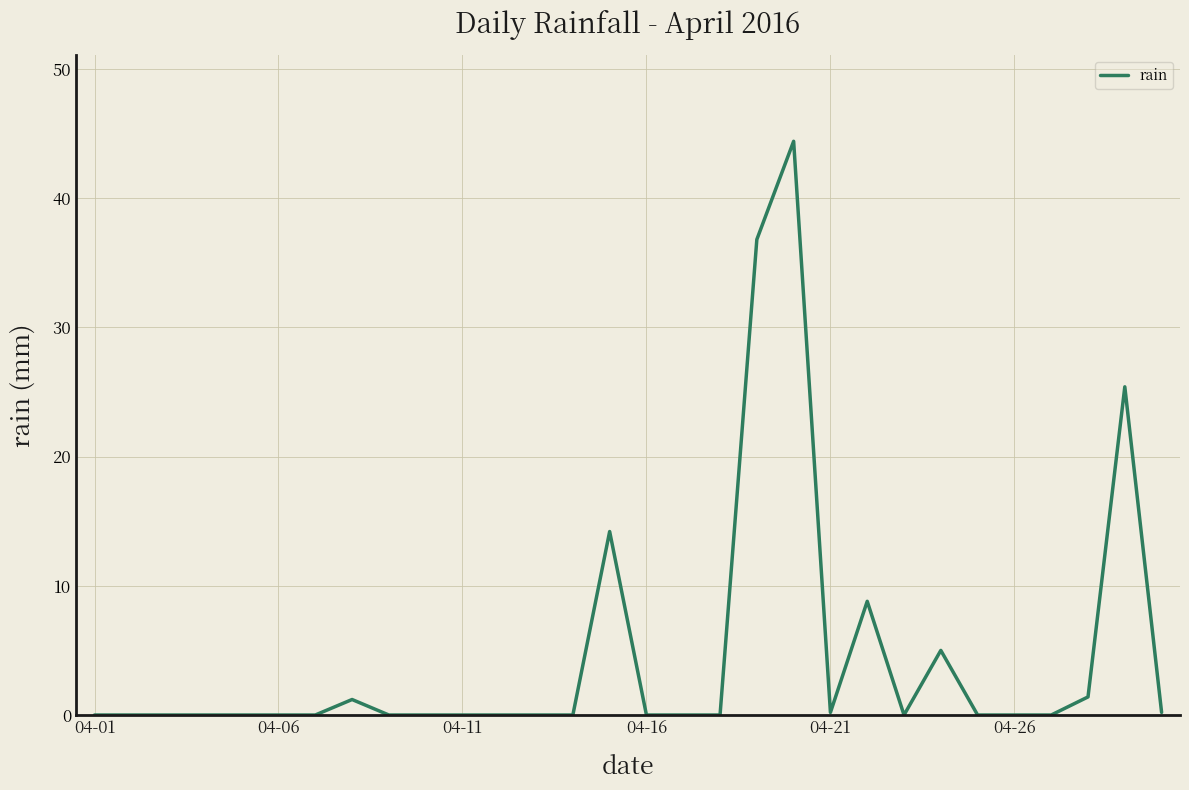

What is the maximum value shown in the chart?

44.4